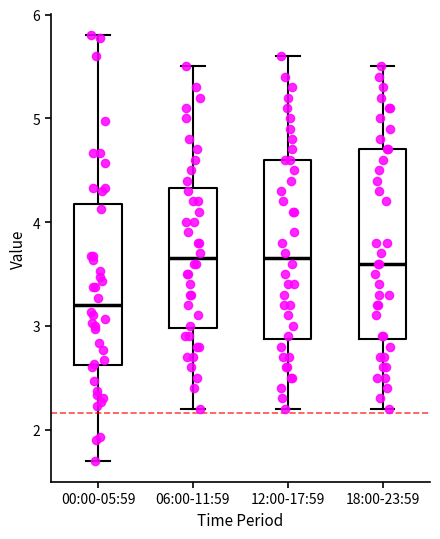

Which box has the lowest median line?

00:00-05:59